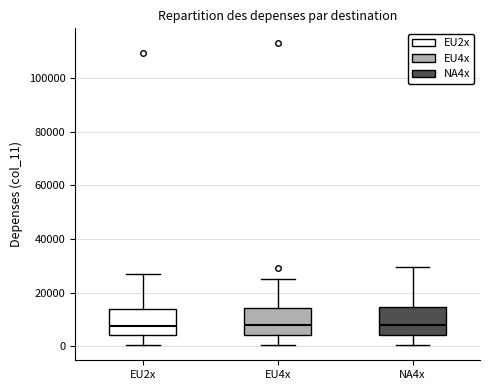

Reading left to right, transcribe this box plot: for each box, give where its median line is, the range the box spans, and where its two whiskers end, as read against the y-axis. The values are not printed on the chart, so give them approximately, as read against the axis.

EU2x: median 8000, box 4000 to 14000, whiskers 0 to 26000
EU4x: median 8000, box 4000 to 14000, whiskers 0 to 24000
NA4x: median 8000, box 4000 to 14000, whiskers 0 to 30000